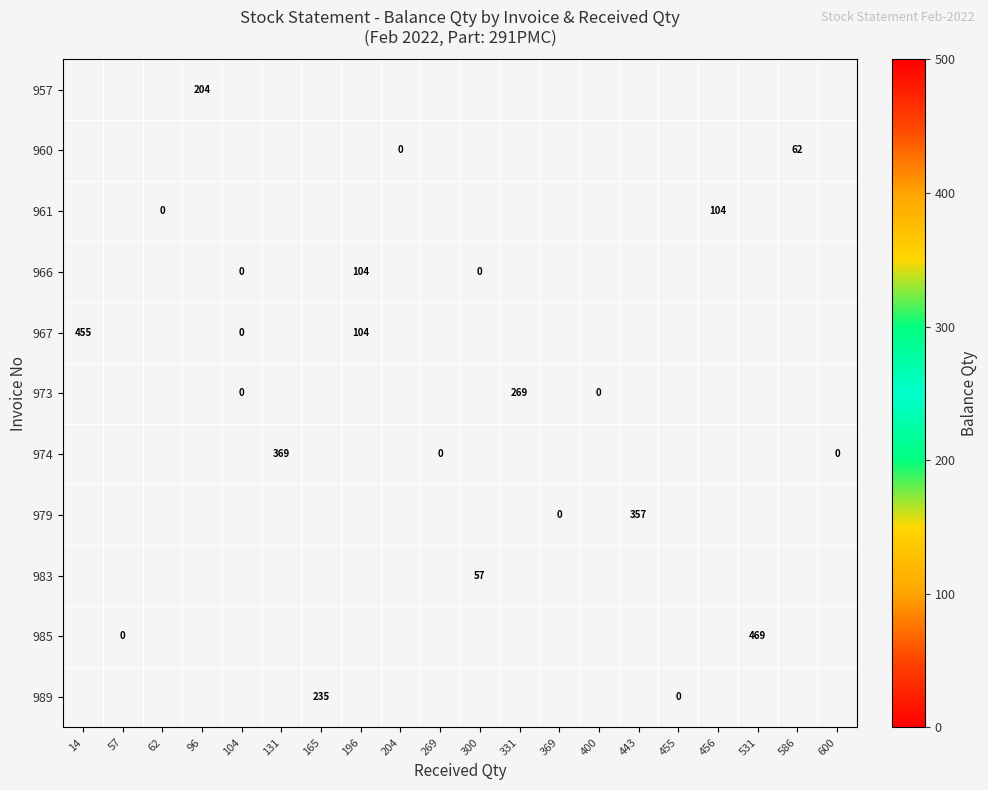

Which has a higher value, 104 or 165?

165